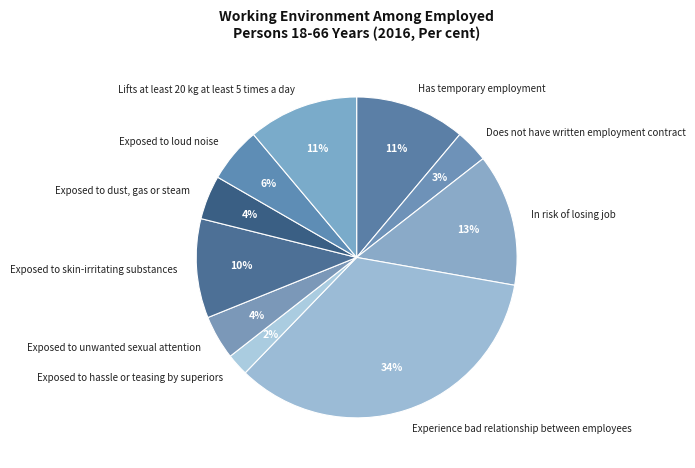

What percentage is the Exposed to skin-irritating substances slice, to the nearest percent?

10%